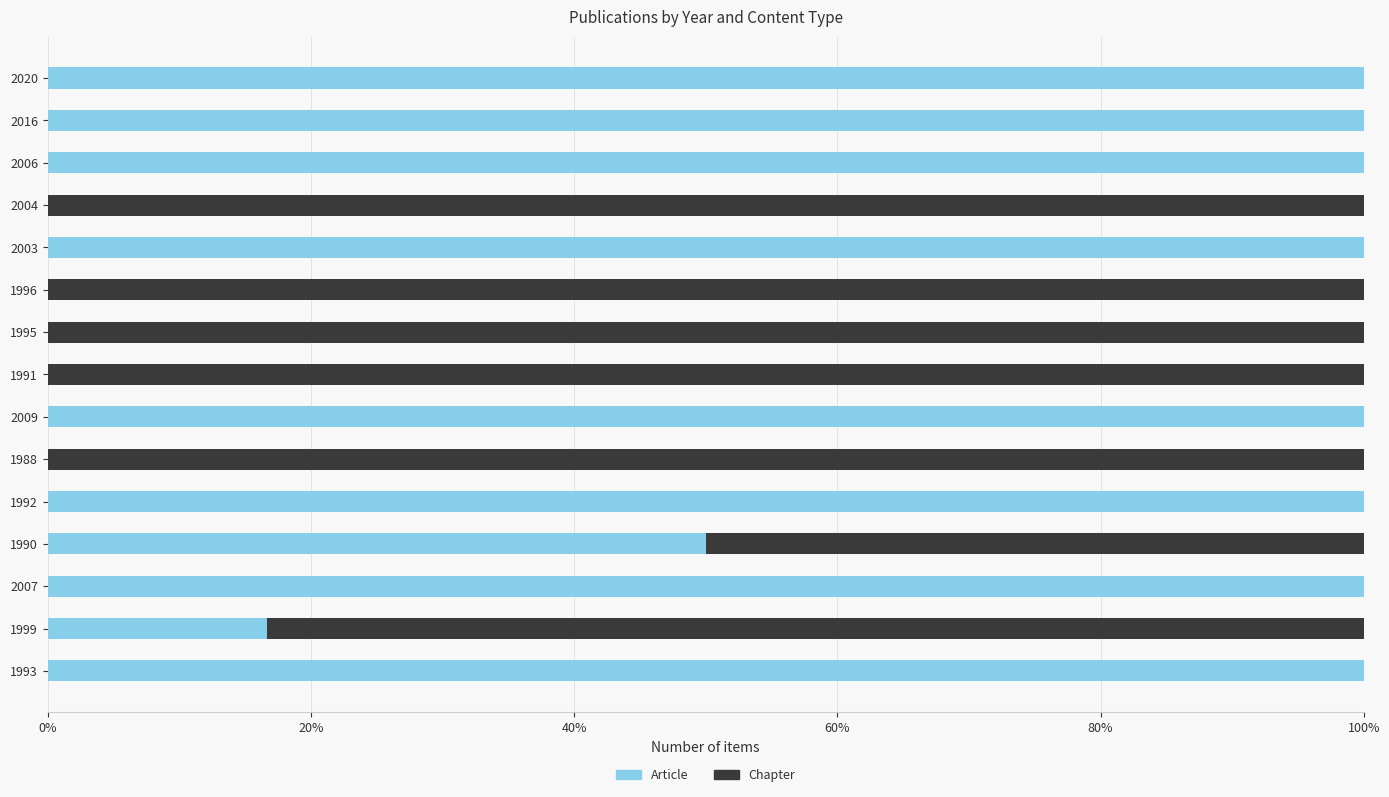

What are all the series names shown in the legend?

Article, Chapter